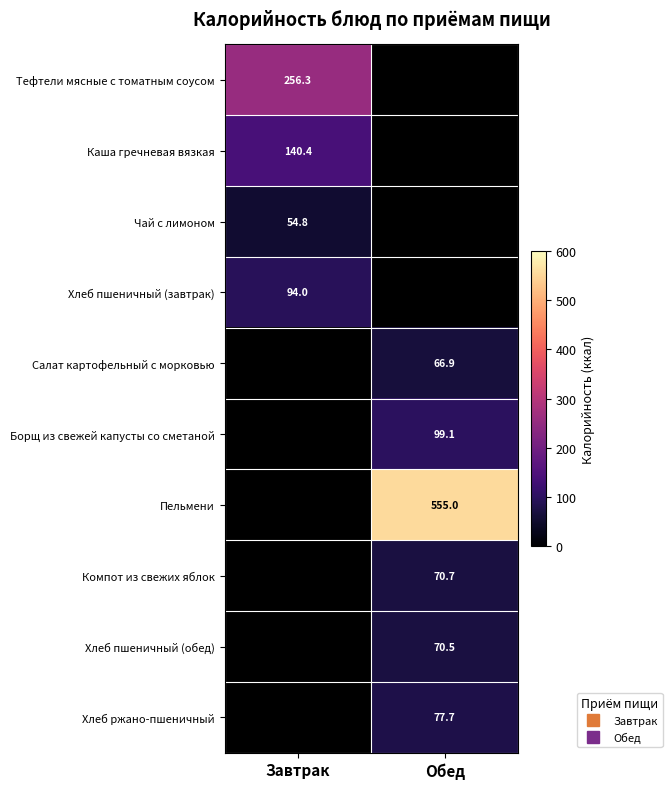

How many values in Компот из свежих яблок are above zero?

1